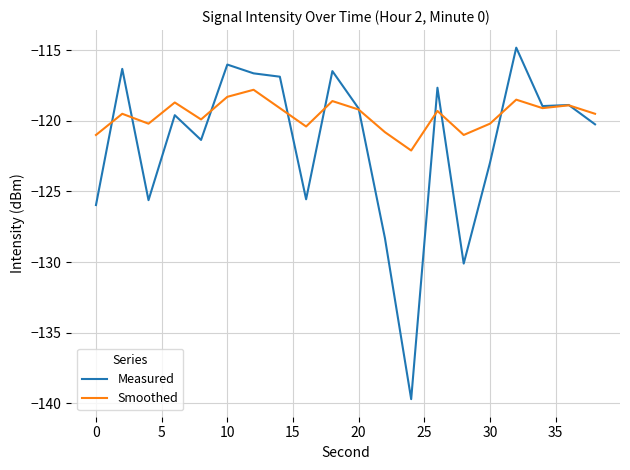

Does the chart have visible grid lines?

Yes